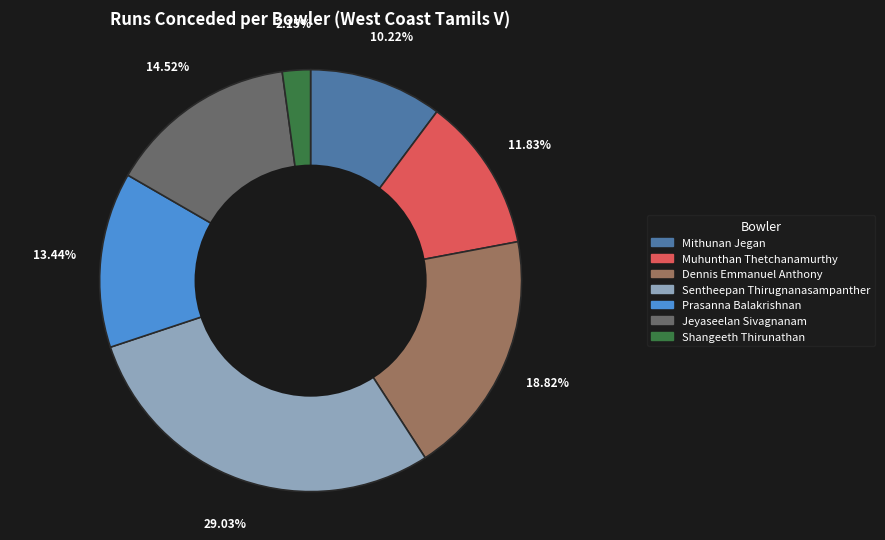

Is there a majority slice in this chart?

No